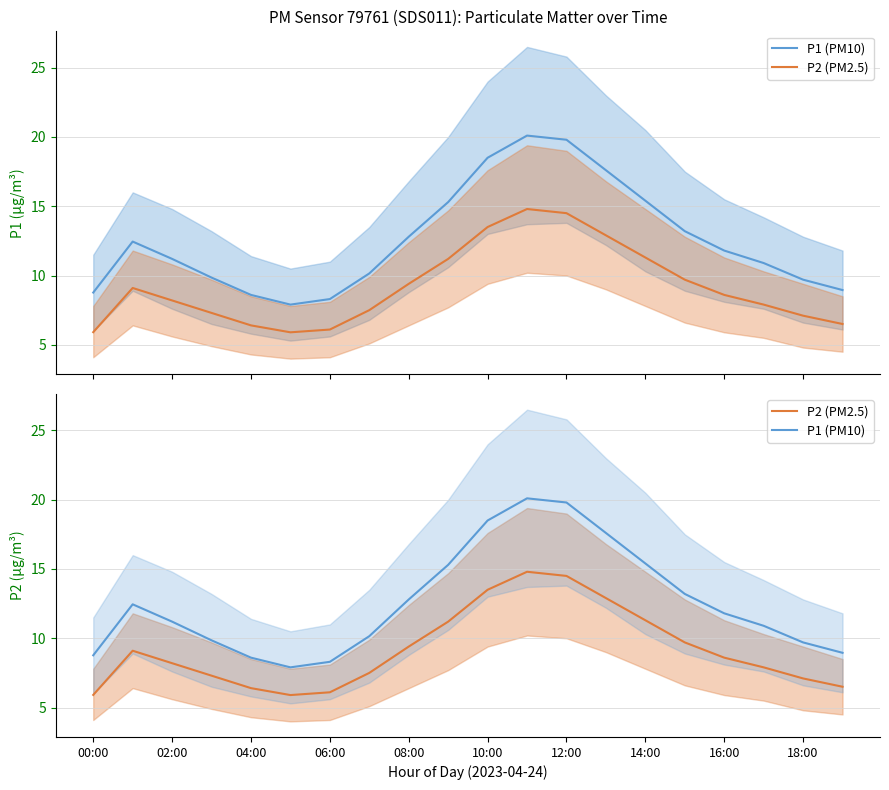

True or false: P1 (PM10) and P2 (PM2.5) intersect in this chart.

False